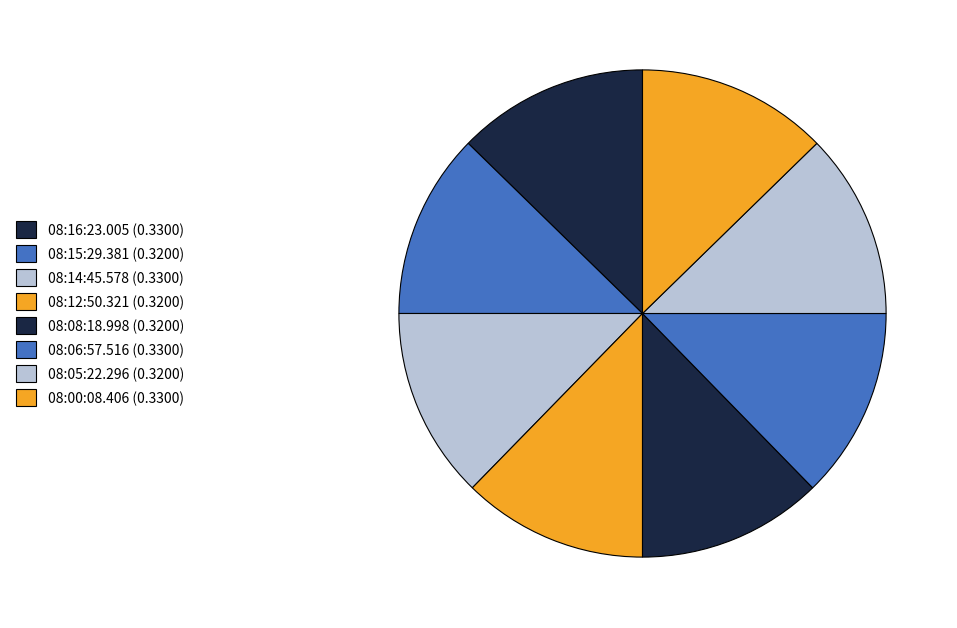

How many segments does this pie chart have?

8